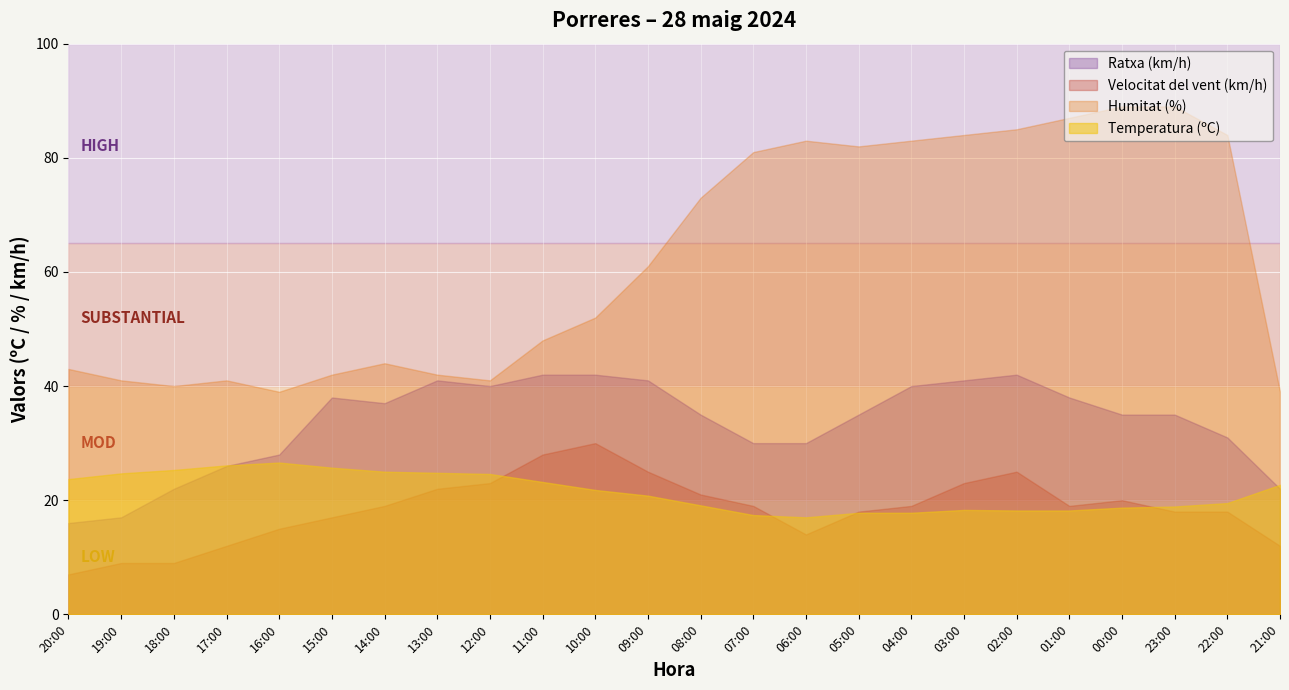

The value of Humitat (%) at 02:00 is 49.3. True or false?

False